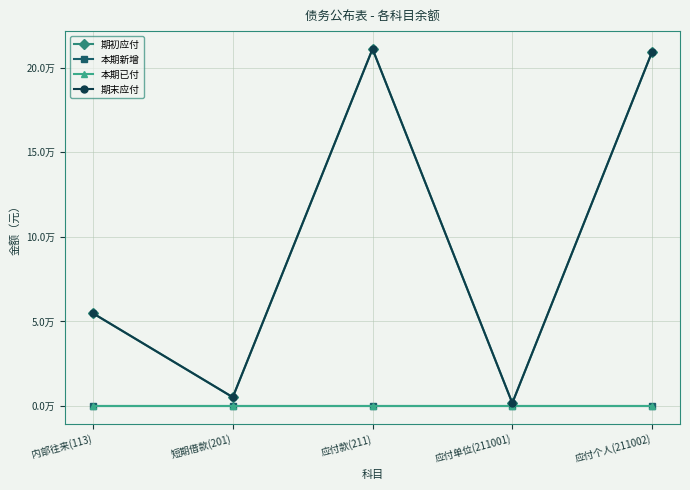

True or false: 期末应付 has a value of 76867.8 at 内部往来(113).

False